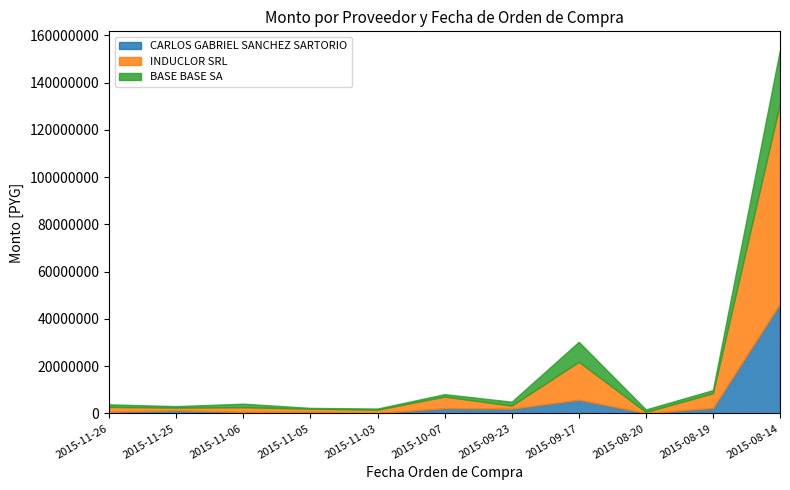

What is the label of the 1st point from the right?

2015-08-14